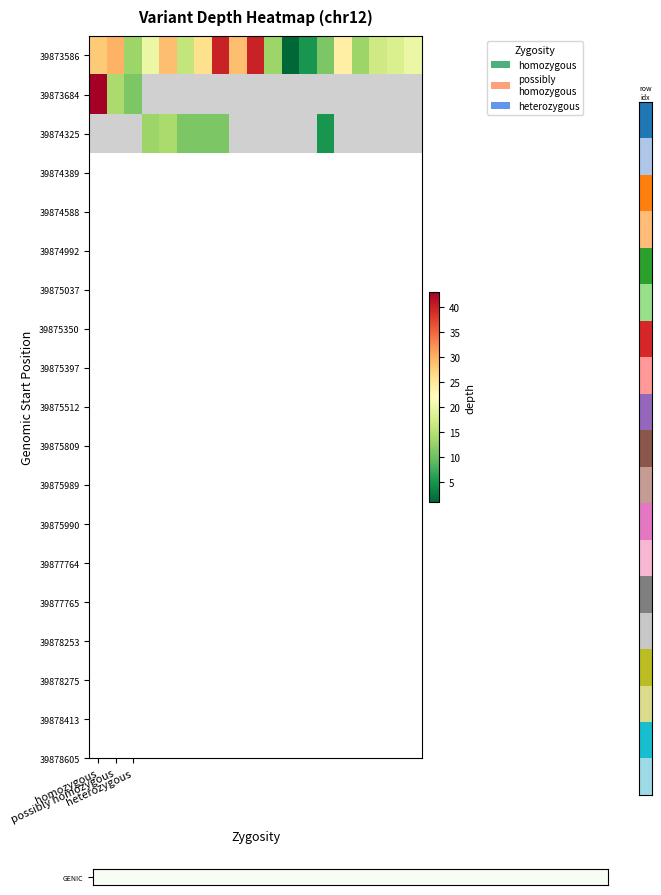

Which category has the lowest value in the 39873684 series?

heterozygous